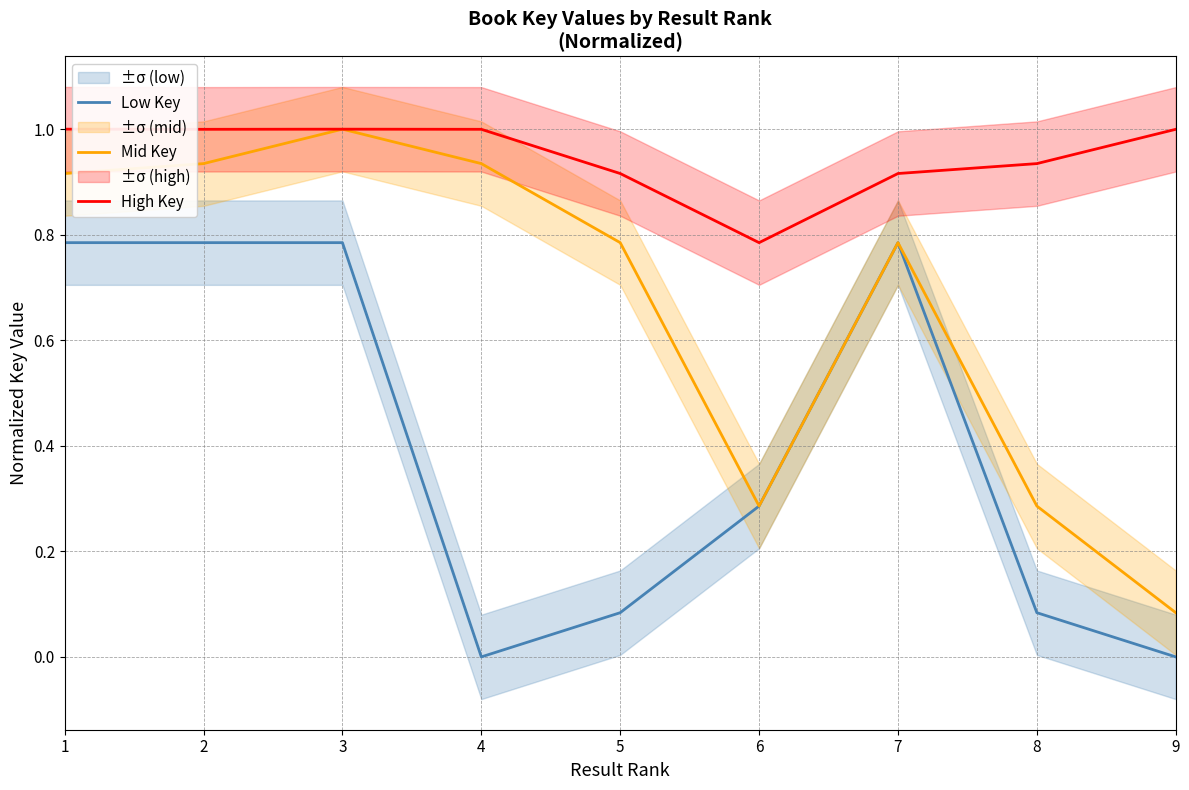

Reading left to right, extract all data points from this chart.

Low Key: 1=0.8	2=0.8	3=0.8	4=0.0	5=0.1	6=0.3	7=0.8	8=0.1	9=0.0
Mid Key: 1=0.9	2=0.9	3=1.0	4=0.9	5=0.8	6=0.3	7=0.8	8=0.3	9=0.1
High Key: 1=1.0	2=1.0	3=1.0	4=1.0	5=0.9	6=0.8	7=0.9	8=0.9	9=1.0